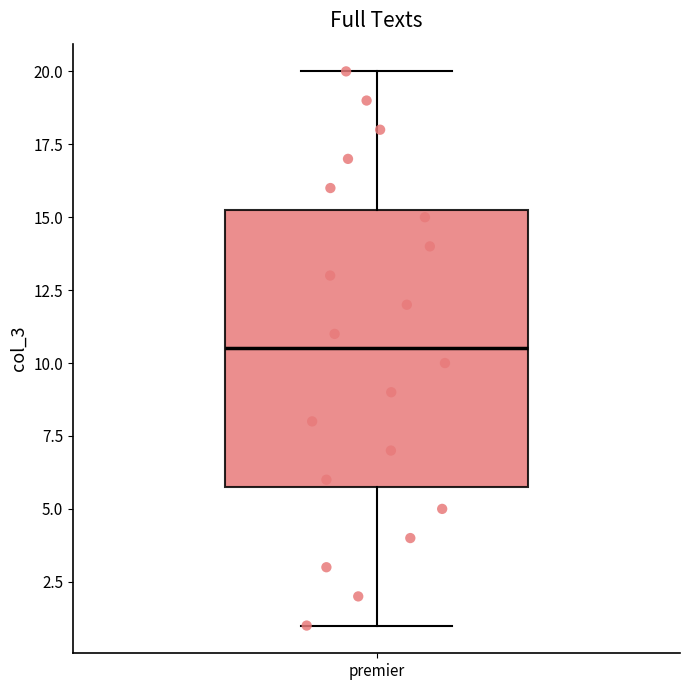

Transcribe this box plot: give where the median line is, the range the box spans, and where the two whiskers end, as read against the y-axis. The values are not printed on the chart, so give them approximately, as read against the axis.

median 10.5, box 6.0 to 15.5, whiskers 1.0 to 20.0